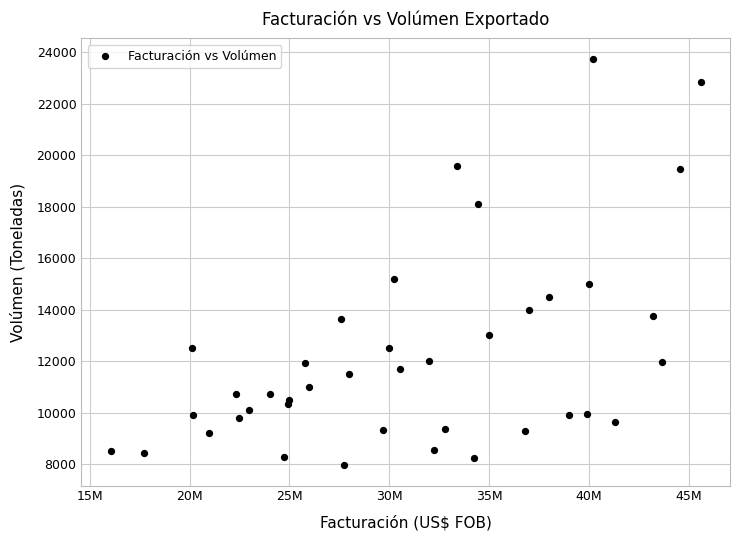

What Y value in the scatter plot is closest to 15853?

15175.8